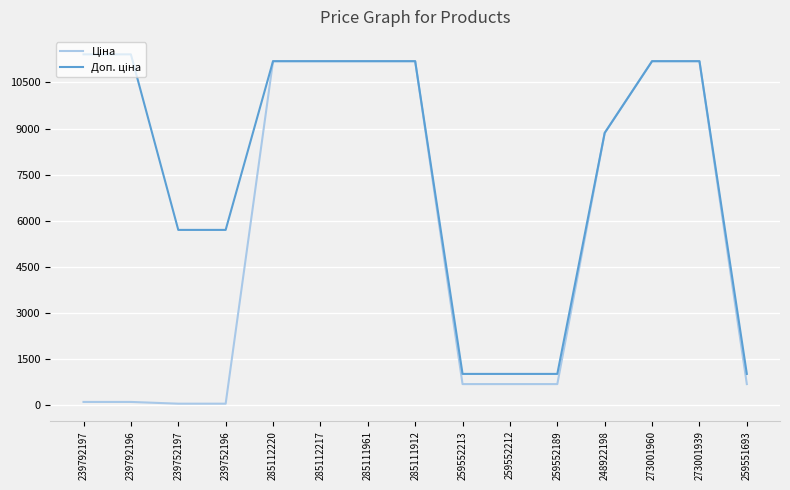

What is the maximum value shown in the chart?

11410.0